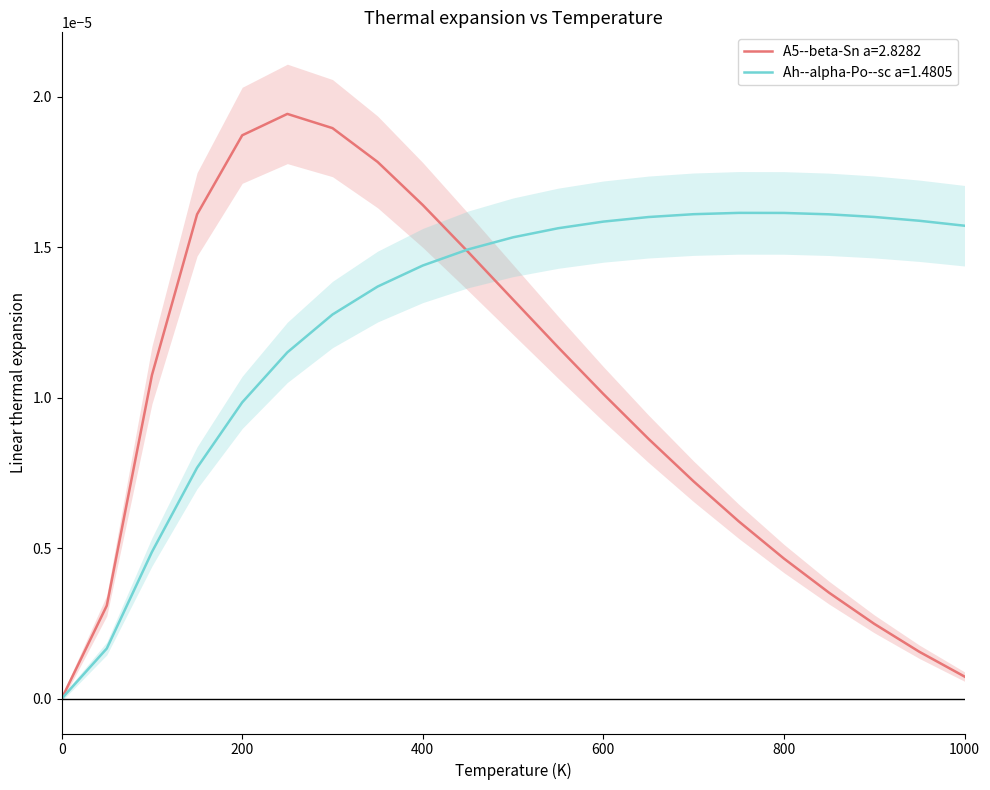

At how many categories does at least one series exceed 0?

20